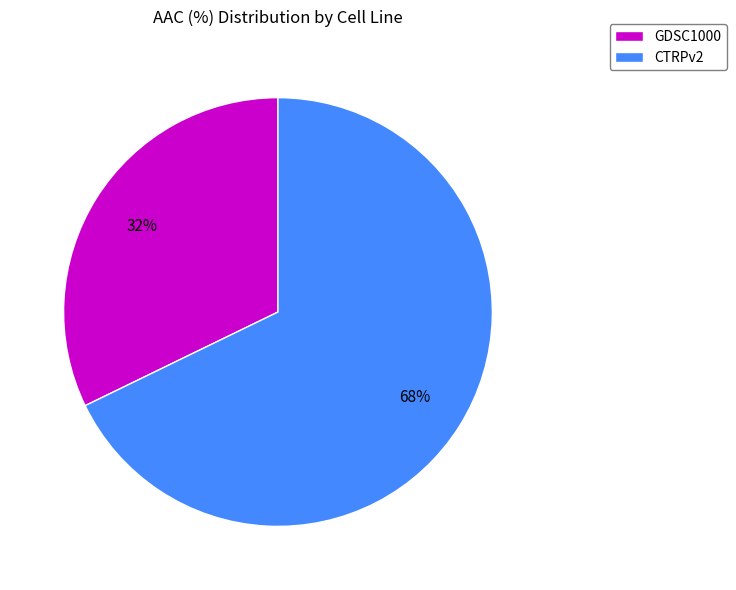

What percentage is the CTRPv2 slice, to the nearest percent?

68%